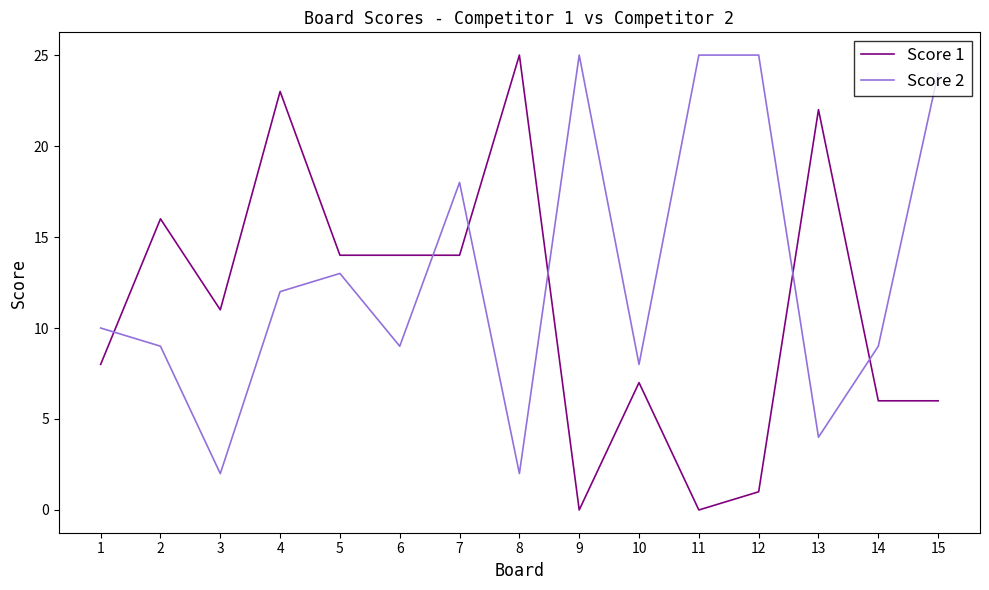

Rank the series by their average value, from lowest to highest.

Score 1, Score 2